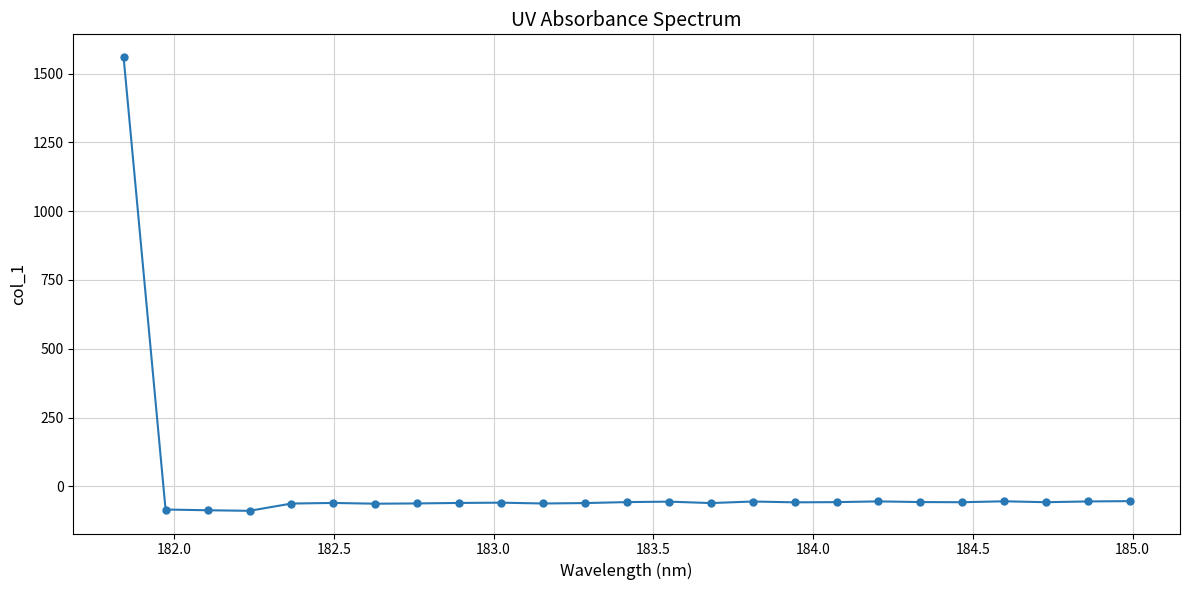

What is the value of the 13th point from the left?

-56.8